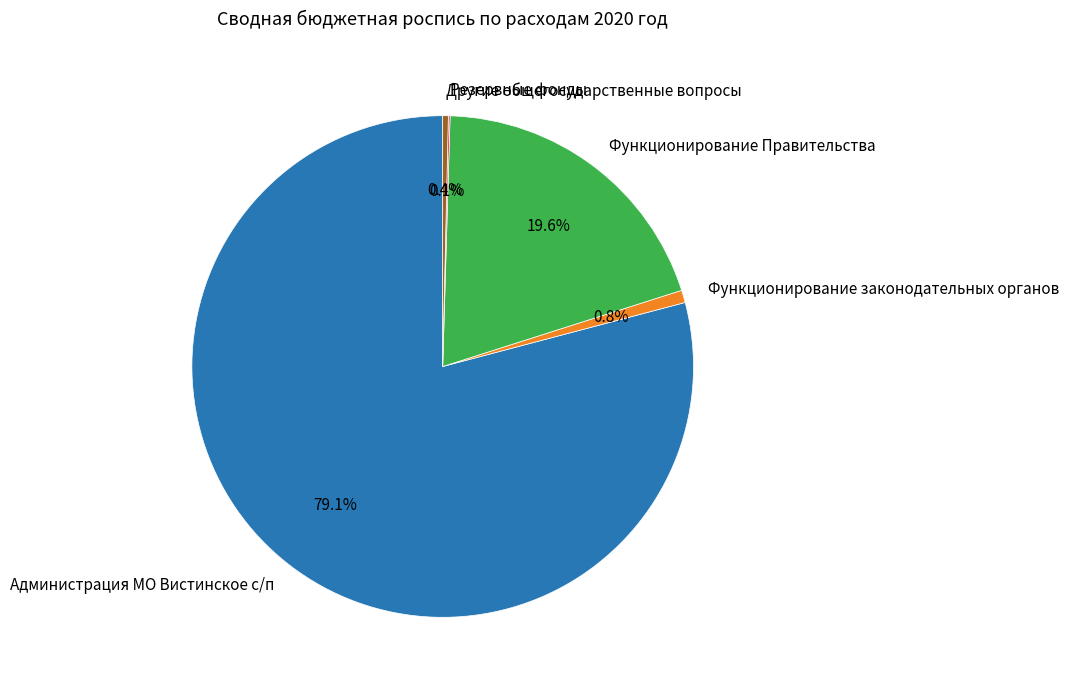

What percentage is the Администрация МО Вистинское с/п slice, to the nearest percent?

79%